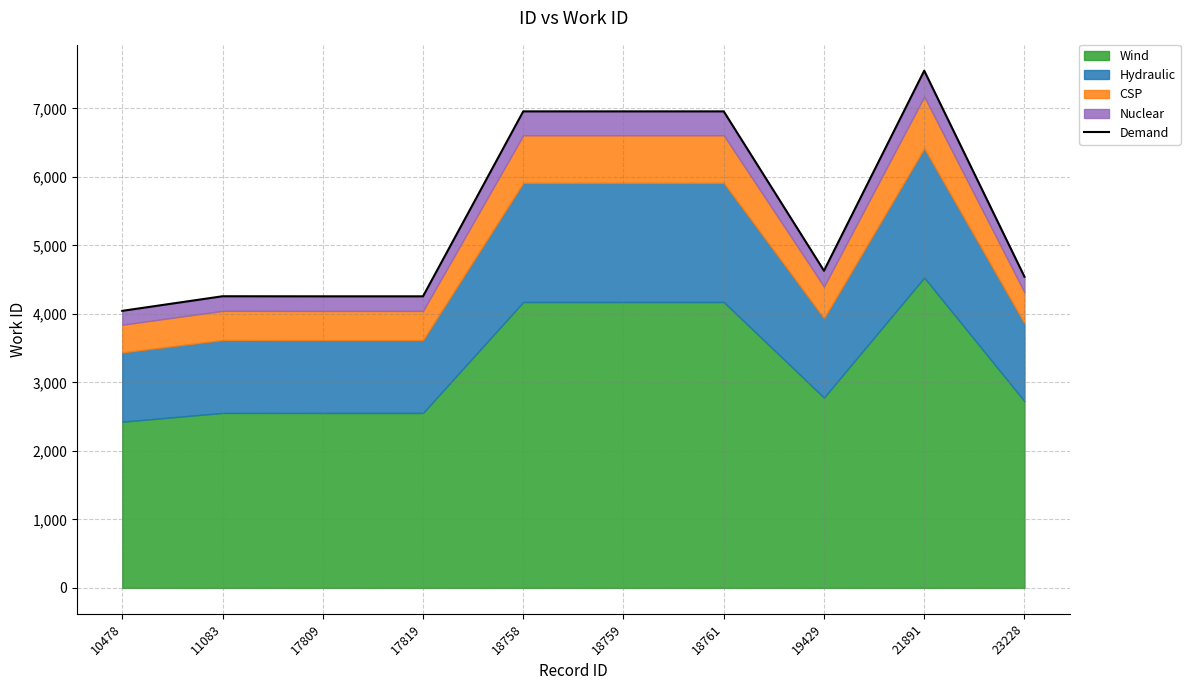

Approximately how many times larger is the value at 18758 compared to 21891?

0.9